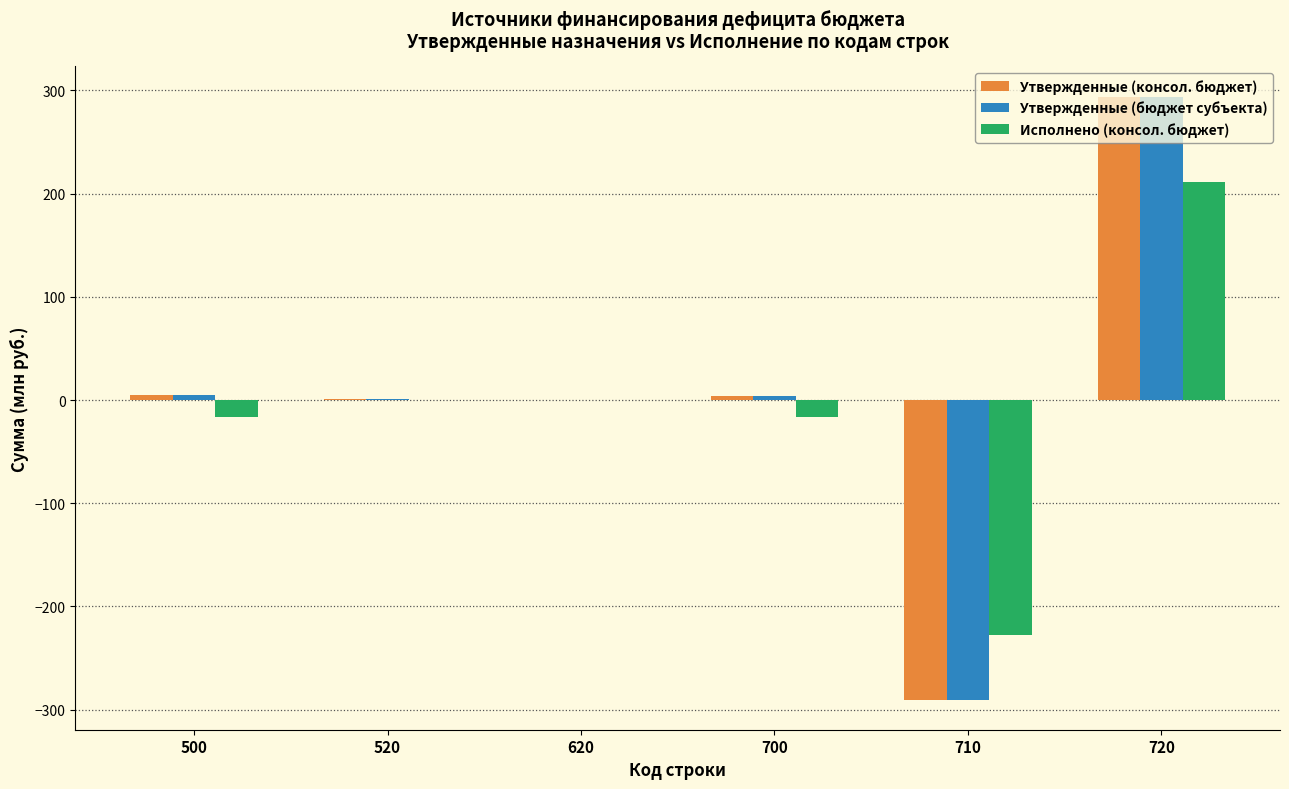

Is the value of Утвержденные (бюджет субъекта) at 620 greater than the value of Исполнено (консол. бюджет) at 500?

Yes